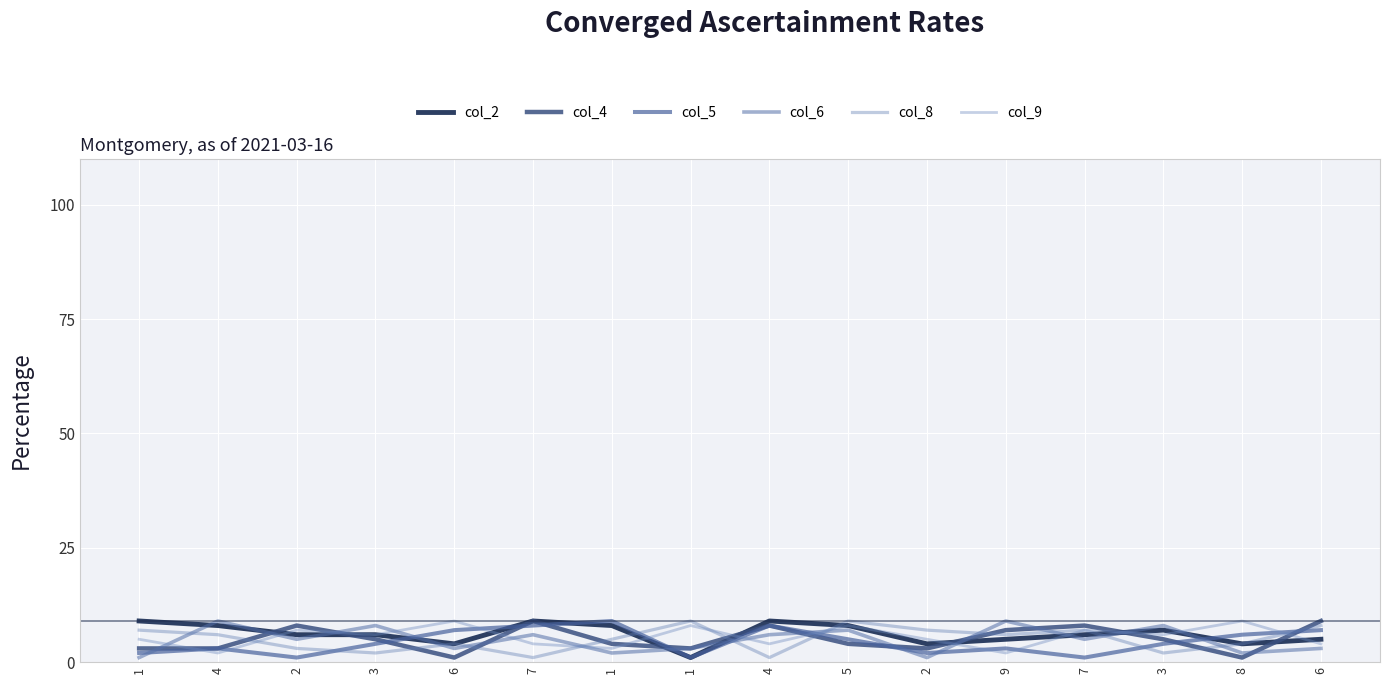

Does the chart have visible grid lines?

Yes